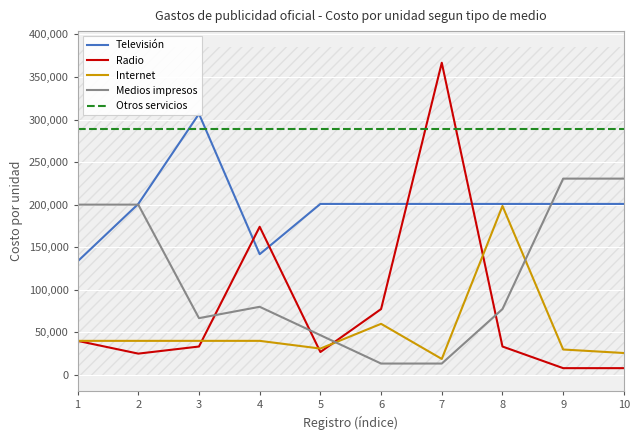

Reading left to right, list all the values displayed in this chart.

Televisión: 1=133333.3	2=200833.3	3=306666.7	4=141777.8	5=200833.3	6=200833.3	7=200833.3	8=200833.3	9=200833.3	10=200833.3
Radio: 1=40000.0	2=25000.0	3=33333.3	4=174000.0	5=26875.0	6=77333.3	7=366666.7	8=33333.3	9=7934.4	10=7934.4
Internet: 1=40000.0	2=40000.0	3=40000.0	4=40000.0	5=30933.3	6=60000.0	7=18750.0	8=198428.5	9=29828.6	10=25714.3
Medios impresos: 1=200000.0	2=200000.0	3=66666.7	4=80000.0	5=46666.7	6=13333.3	7=13333.3	8=77333.3	9=230555.6	10=230555.6
Otros servicios: 1=288428.6	2=288428.6	3=288428.6	4=288428.6	5=288428.6	6=288428.6	7=288428.6	8=288428.6	9=288428.6	10=288428.6